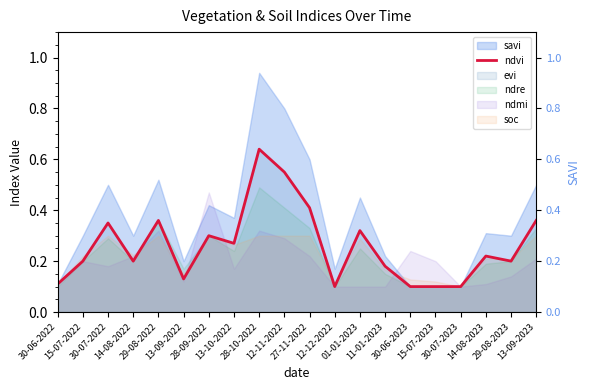

What is the minimum value shown in the chart?

0.1